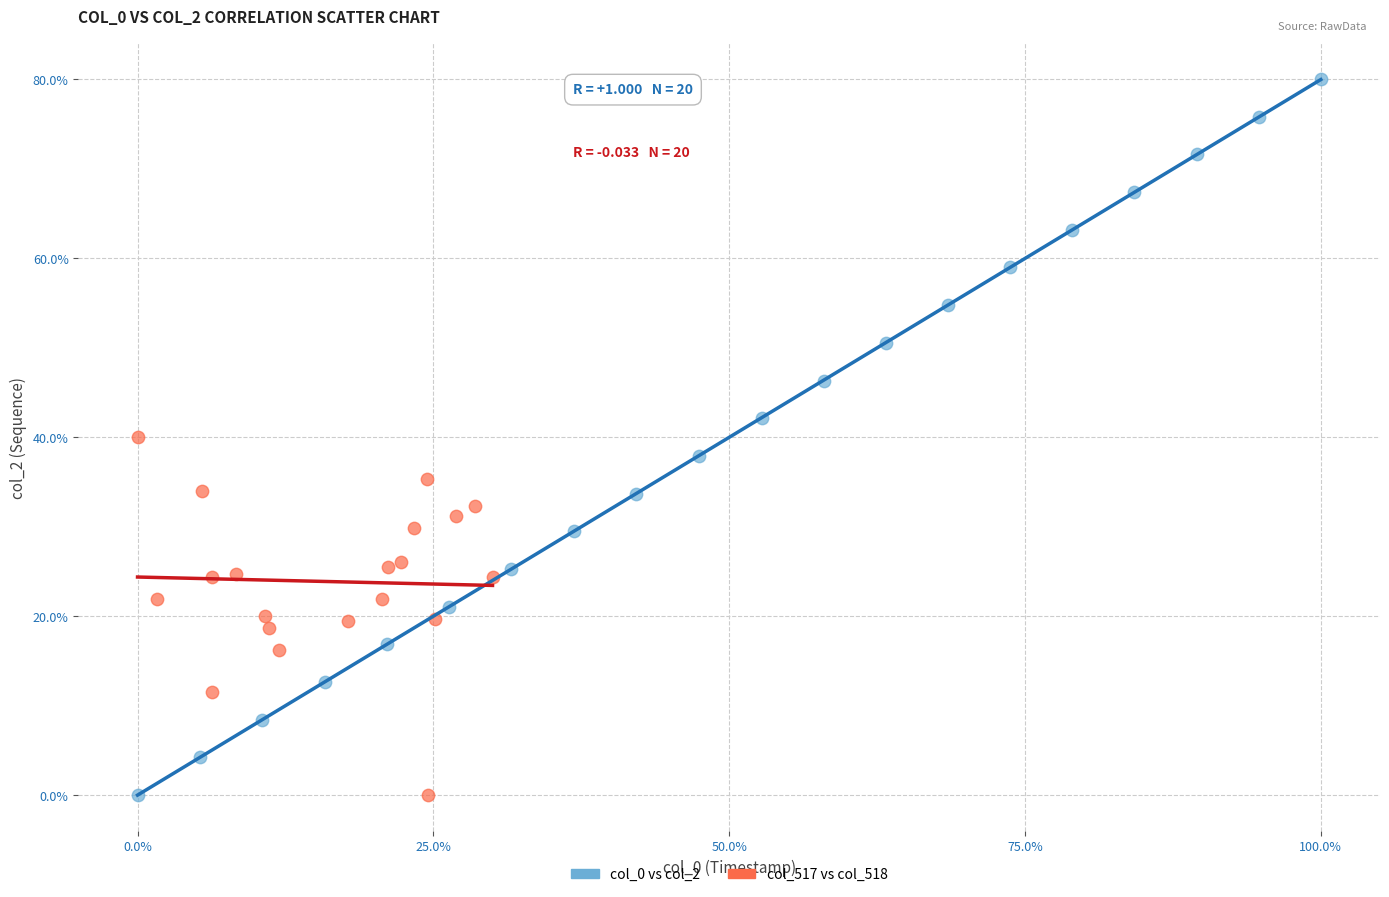

Which series contains the highest Y value?

col_0 vs col_2